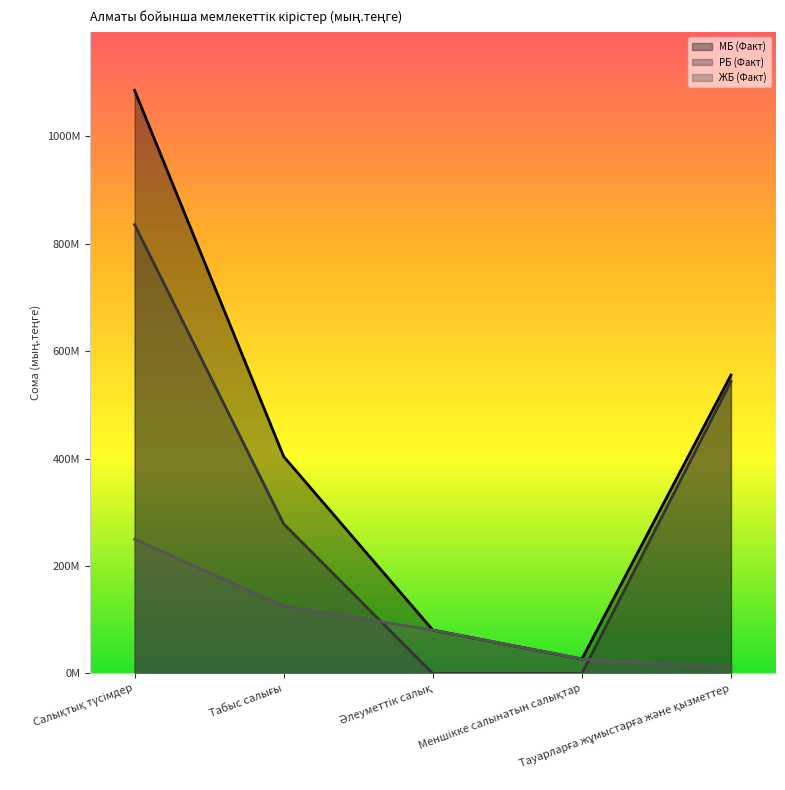

Which series has the largest range (max minus min)?

МБ (Факт)